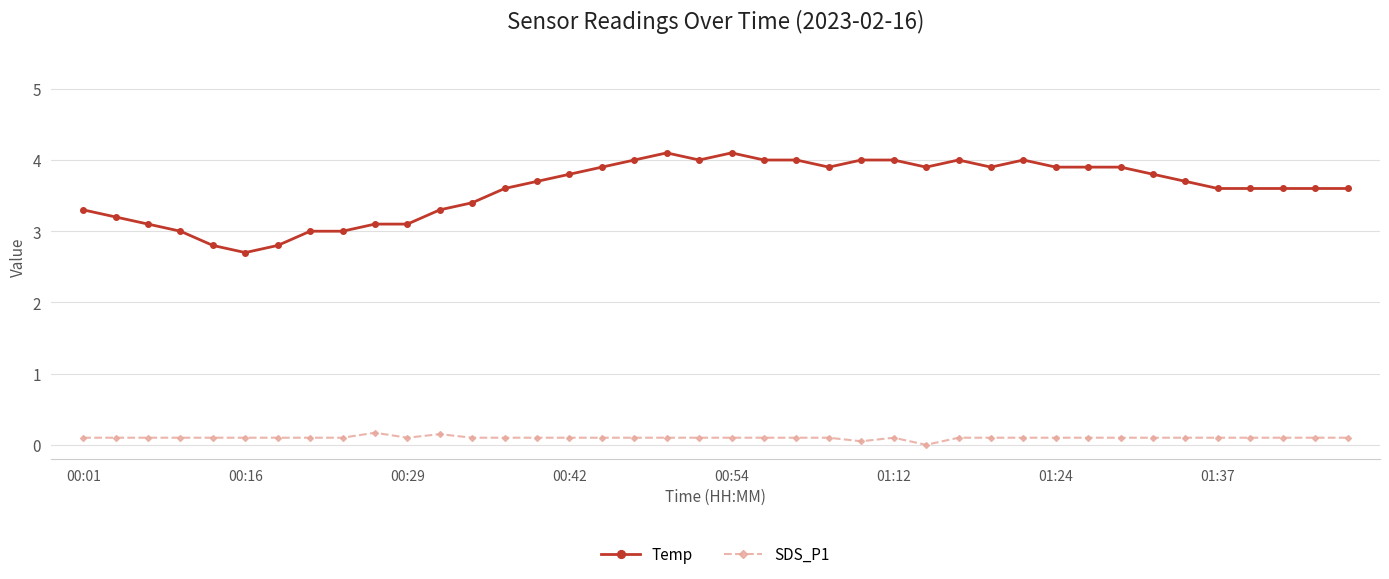

Which series has the largest range (max minus min)?

Temp